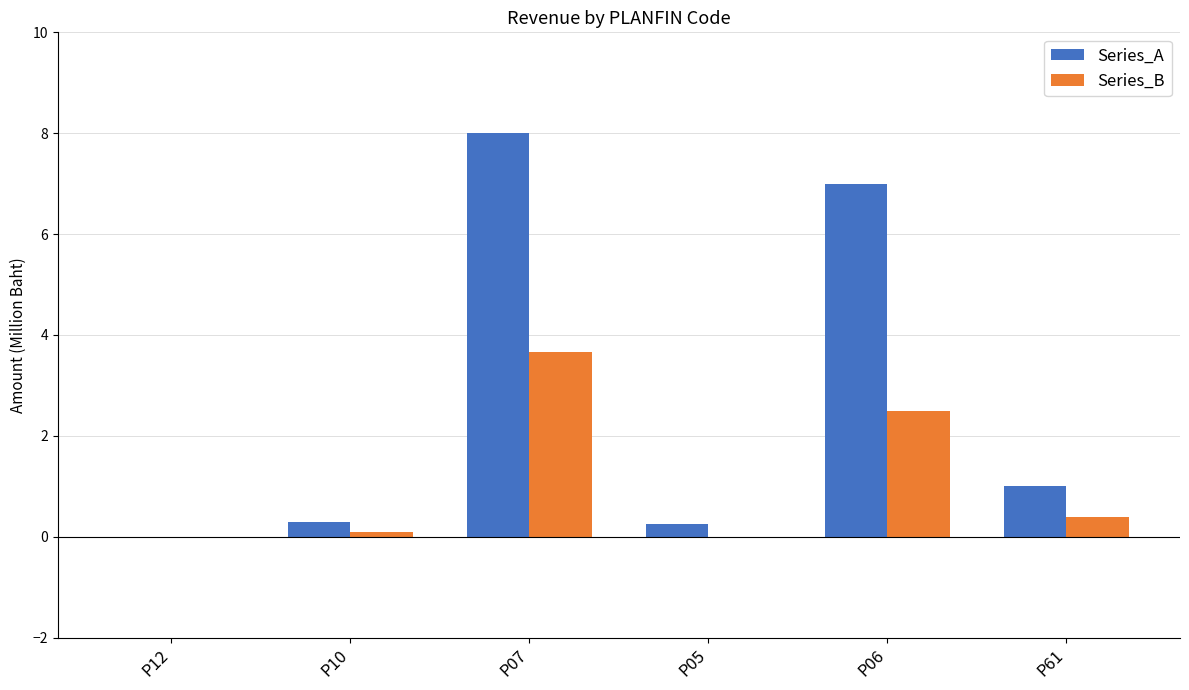

The value of Series_B at P06 is 3.3. True or false?

False